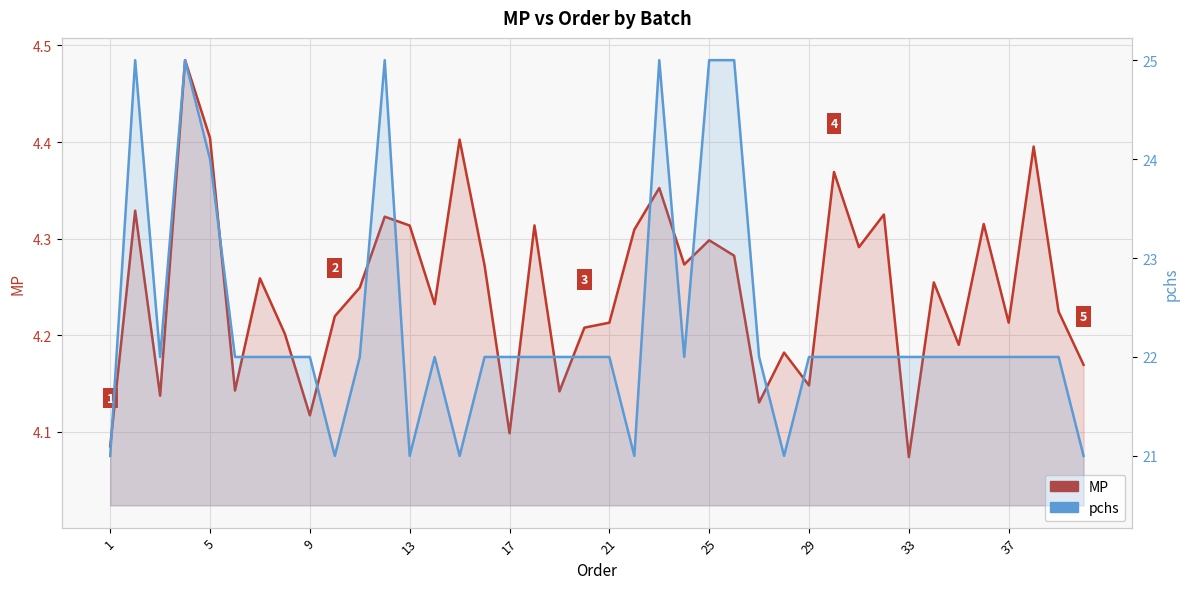

True or false: pchs and MP intersect in this chart.

False